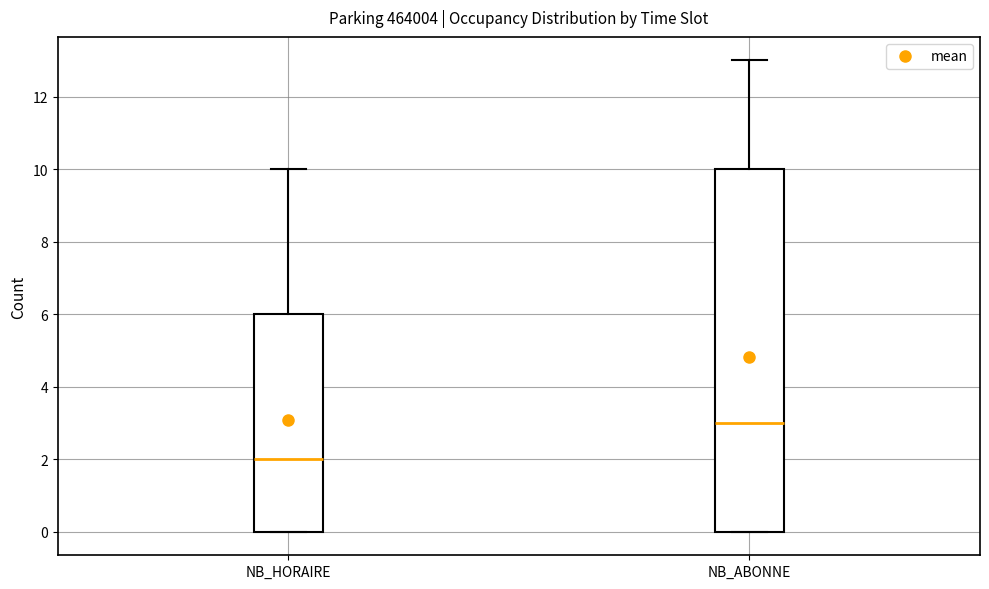

Reading left to right, transcribe this box plot: for each box, give where its median line is, the range the box spans, and where its two whiskers end, as read against the y-axis. The values are not printed on the chart, so give them approximately, as read against the axis.

NB_HORAIRE: median 2, box 0 to 6, whiskers 0 to 10
NB_ABONNE: median 3, box 0 to 10, whiskers 0 to 13